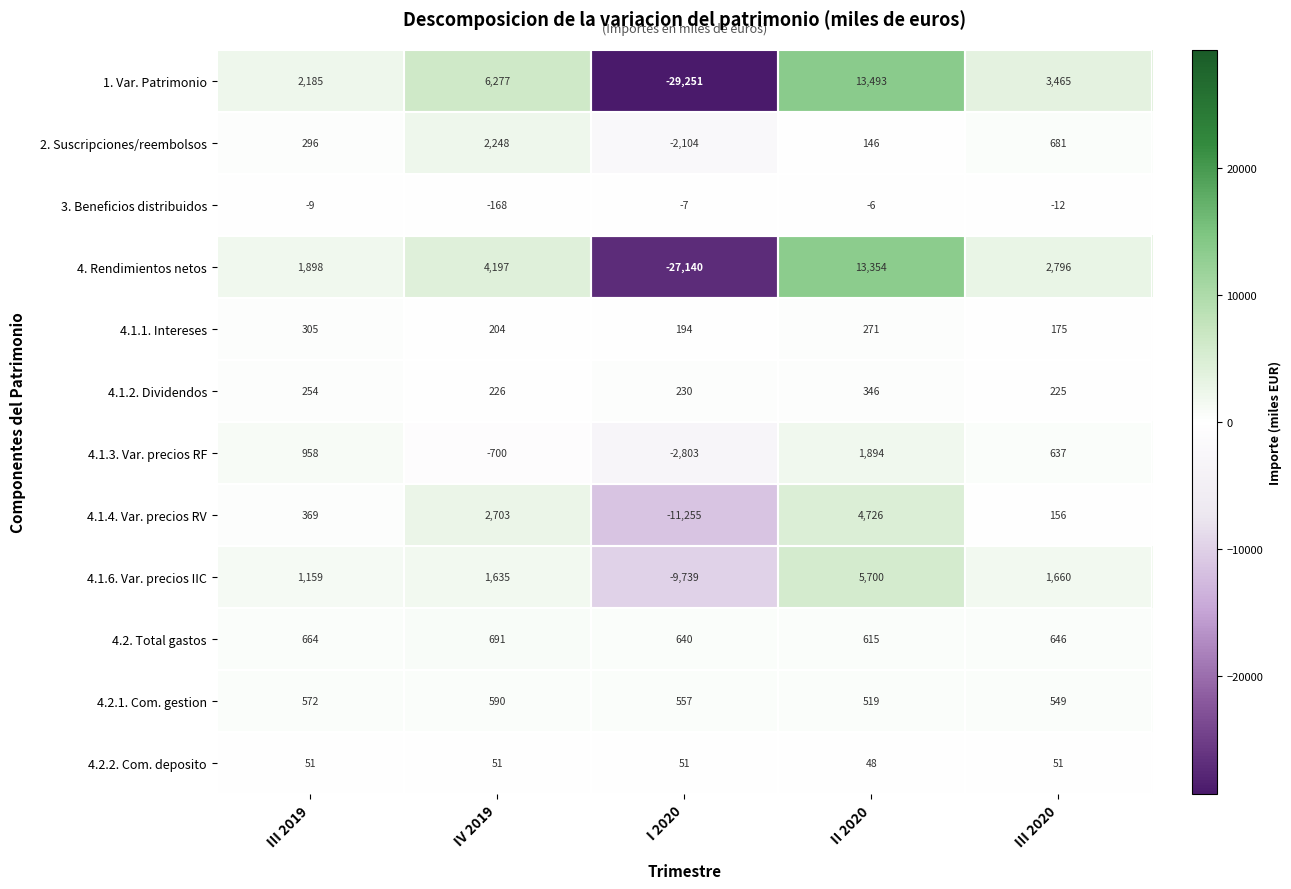

True or false: 3. Beneficios distribuidos has a value of -14 at III 2019.

False